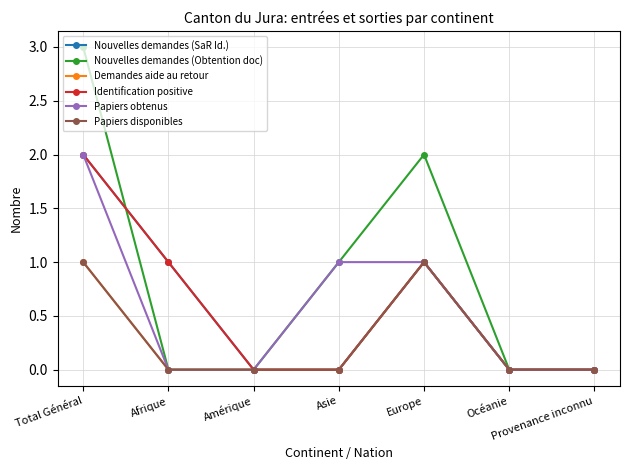

What is the label of the 4th point from the left?

Asie